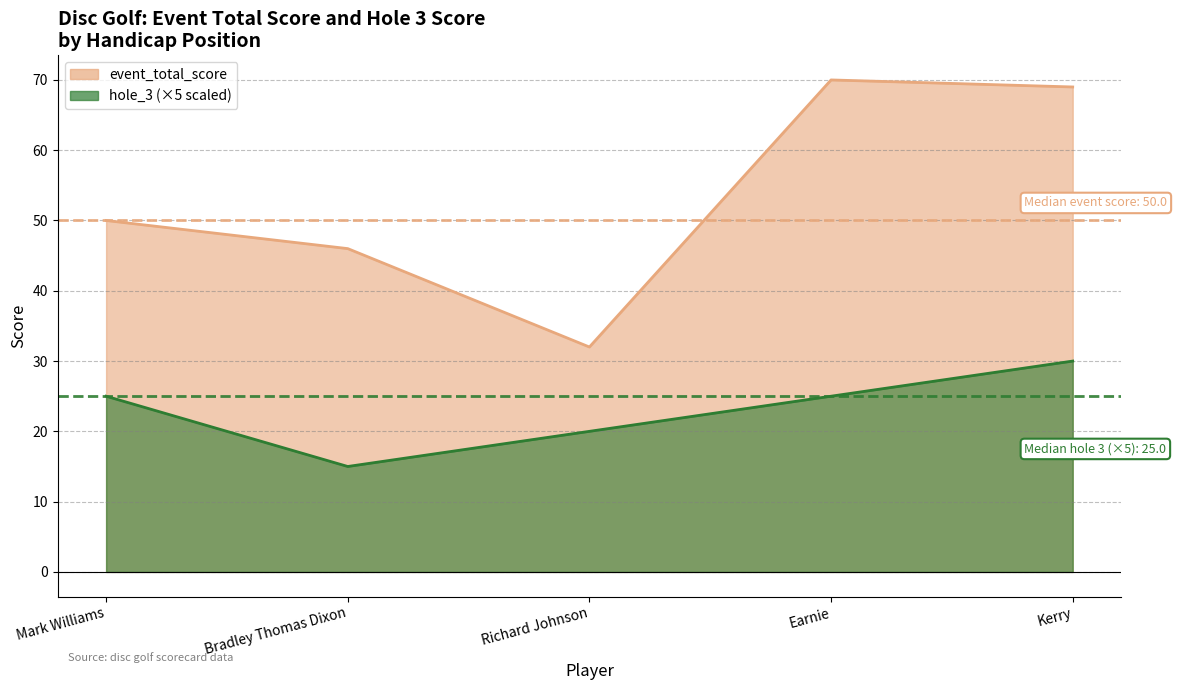

List the series in order of their overall mean, highest first.

event_total_score, hole_3